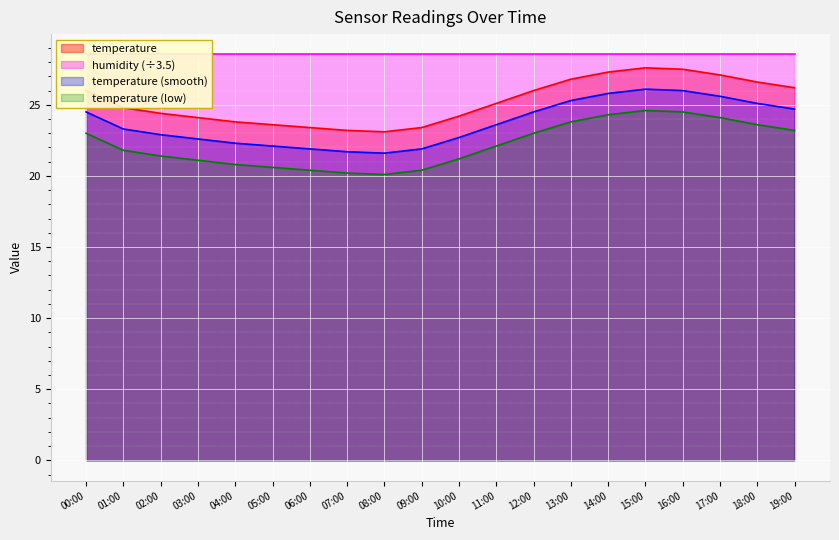

Is it true that the value at 10:00 is 33.7?

False